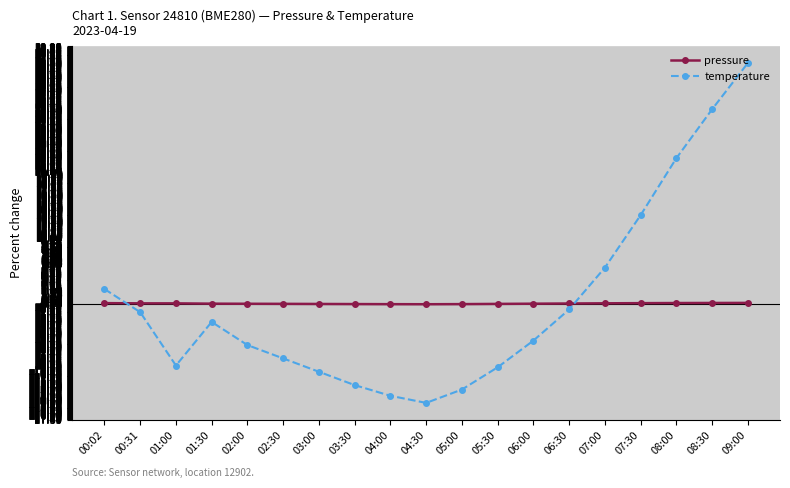

What is the difference between the second highest and second lowest values in the temperature series?

43.4